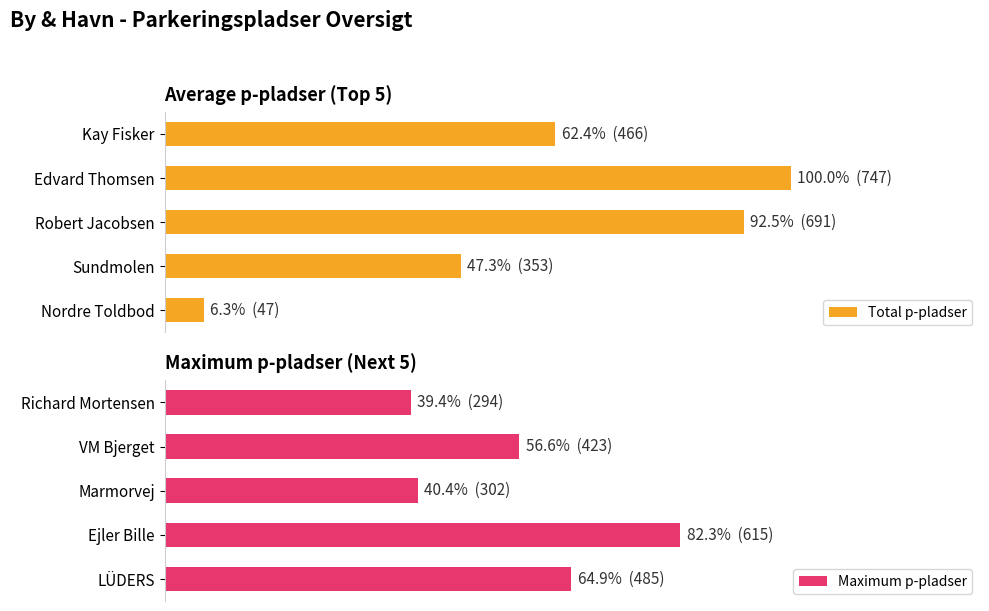

Is the value of Maximum p-pladser at 4 greater than the value of Total p-pladser at 2?

No